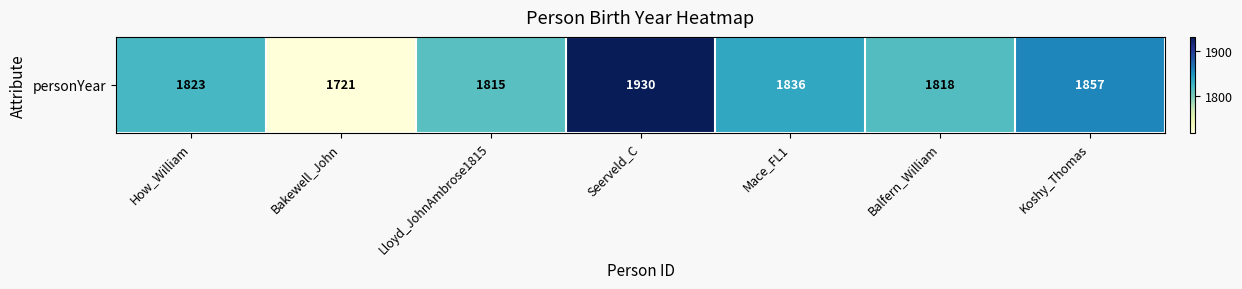

What is the change in value from Lloyd_JohnAmbrose1815 to Mace_FL1?

+21